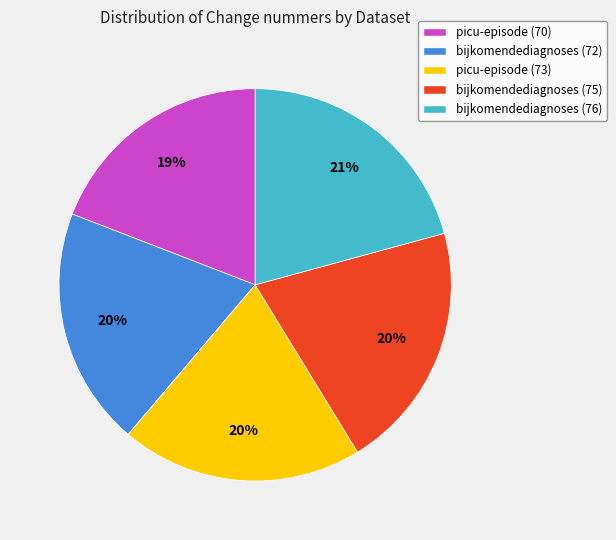

What is the ratio of the value at bijkomendediagnoses (75) to the value at picu-episode (70)?

1.1